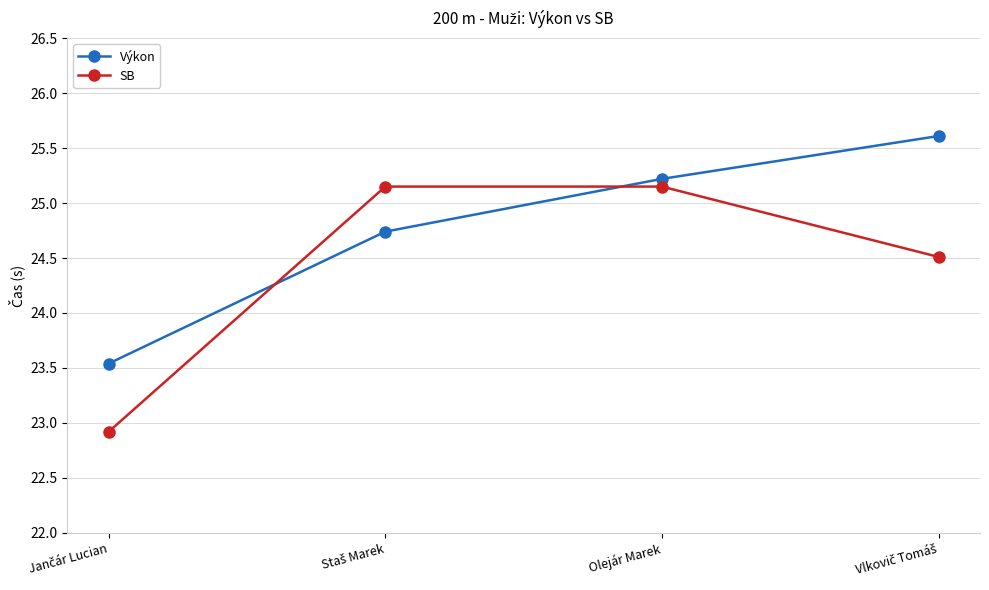

What is the minimum value for Výkon?

23.5